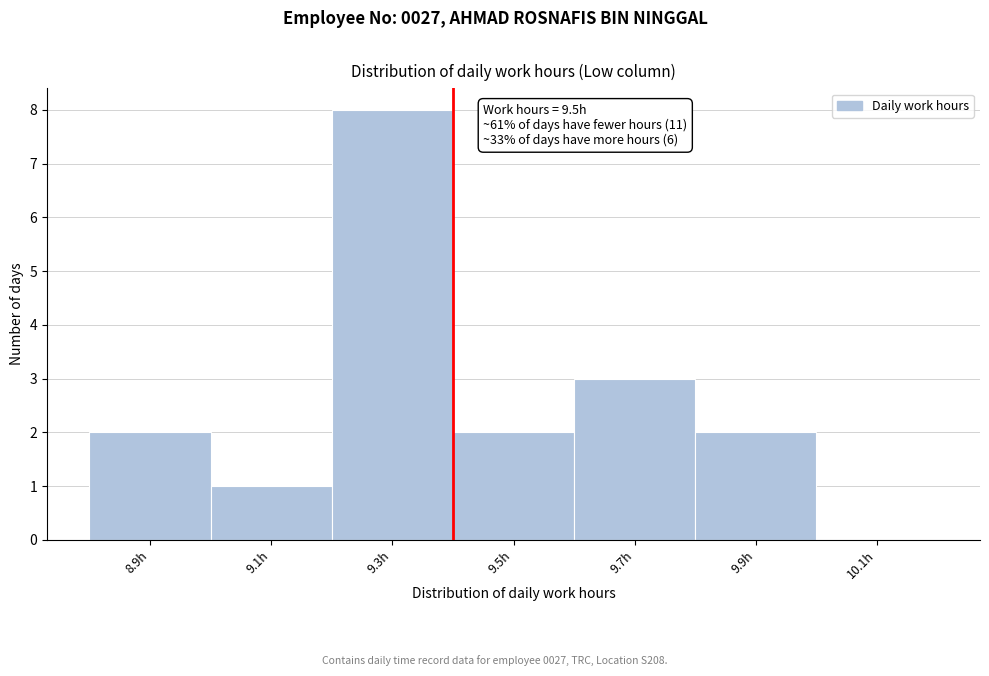

Reading left to right, list all the values displayed in this chart.

8.9h=2	9.1h=1	9.3h=8	9.5h=2	9.7h=3	9.9h=2	10.1h=0